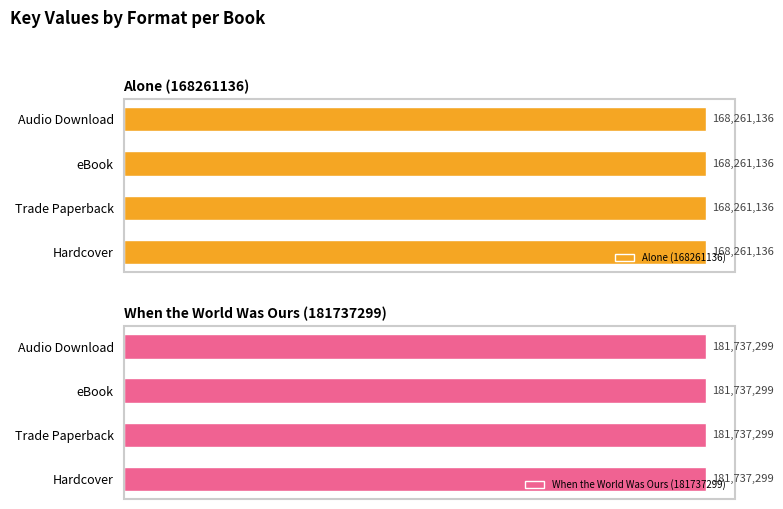

The value of Alone (168261136) at eBook is 168261136. True or false?

True